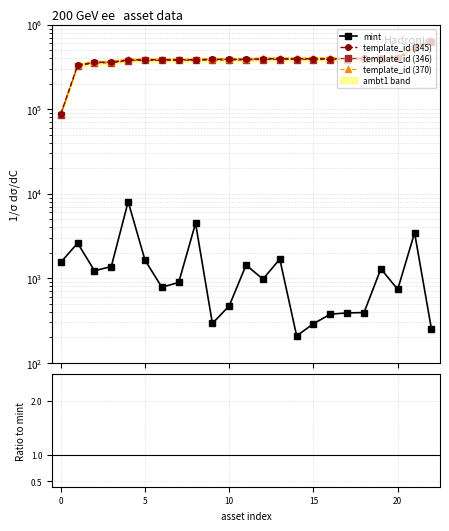

Does the chart display data point markers on the line(s)?

Yes